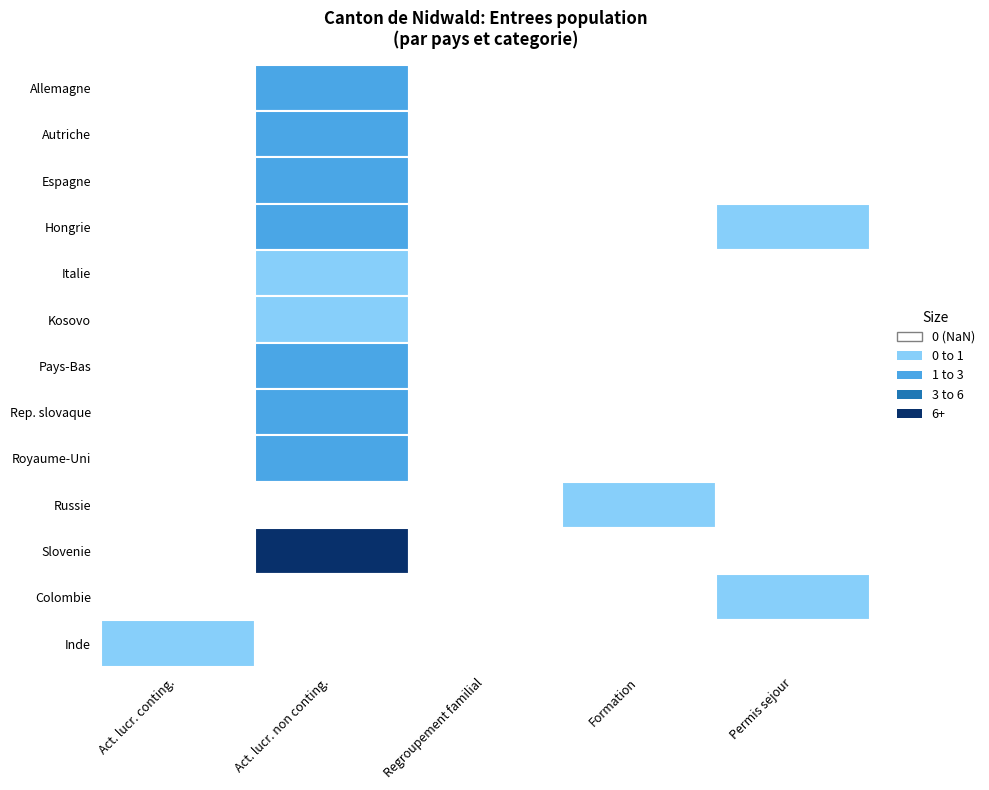

Rank the series at 2 from highest to lowest value.

Slovenie, Allemagne, Pays-Bas, Rep. slovaque, Autriche, Espagne, Hongrie, Royaume-Uni, Italie, Kosovo, Russie, Colombie, Inde